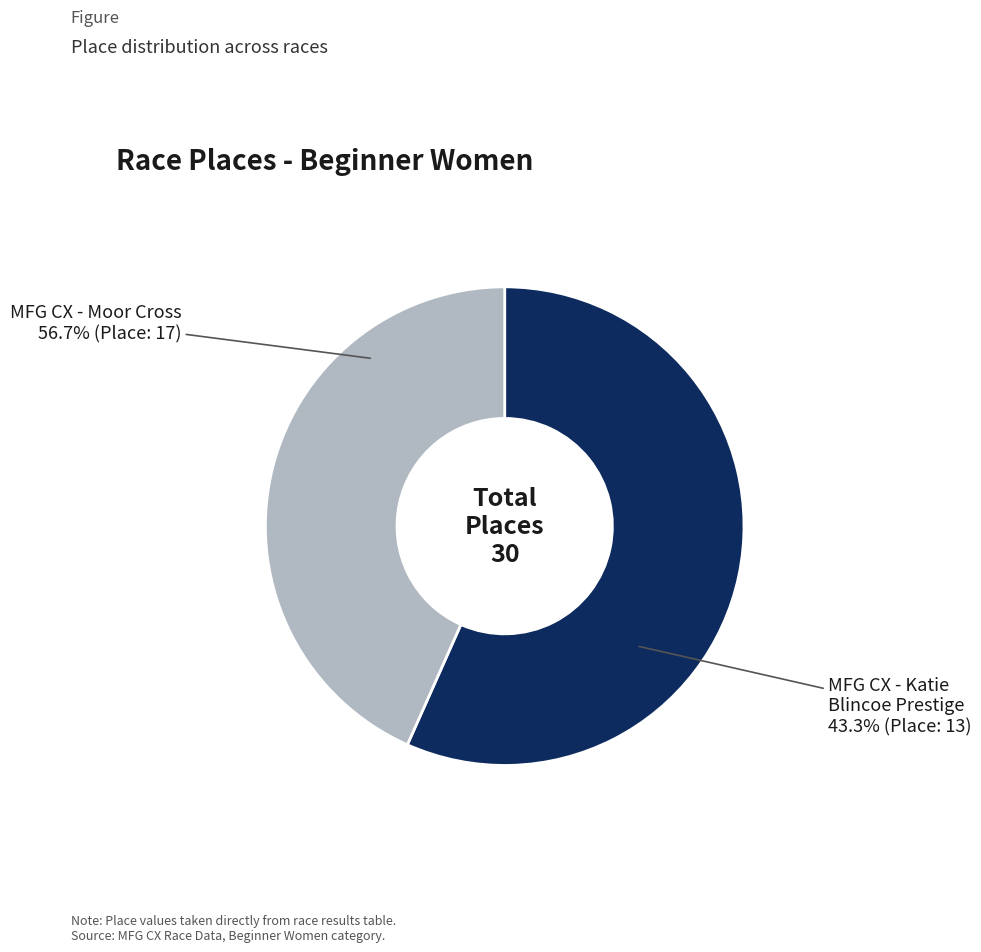

True or false: MFG CX - Moor Cross accounts for 57% of the total.

True